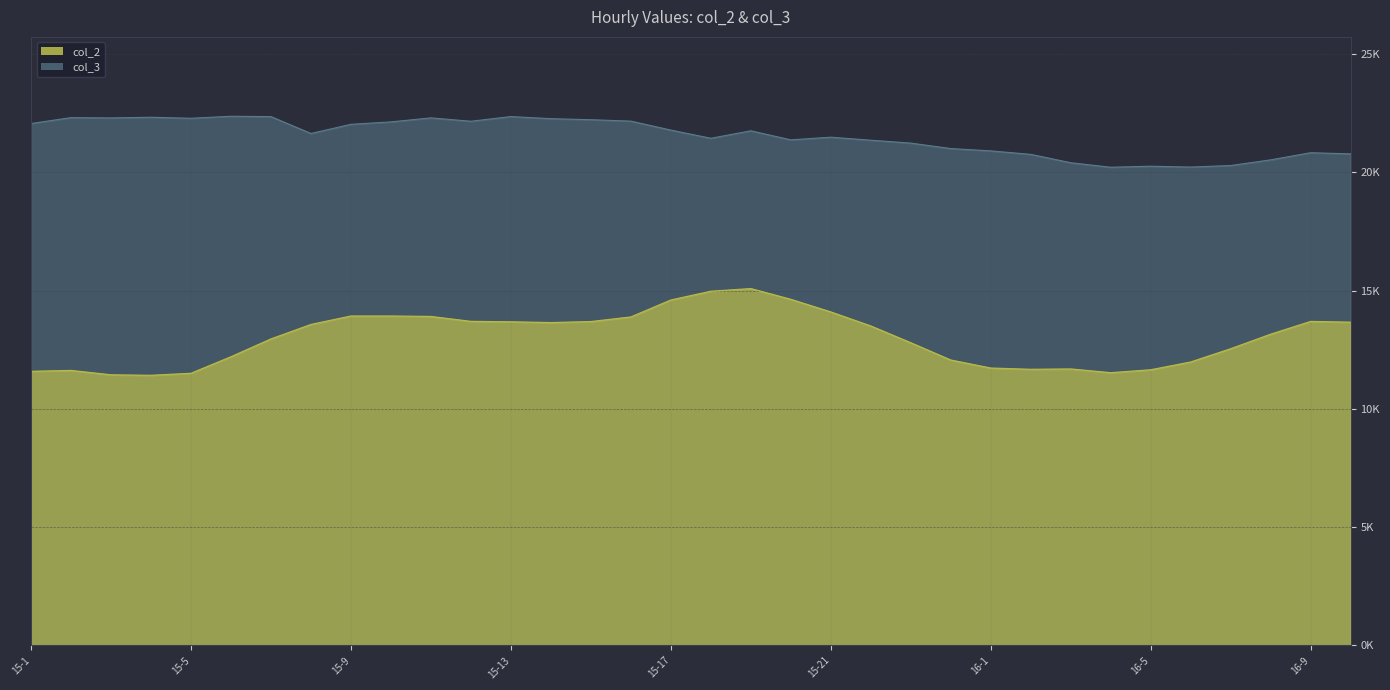

What is the difference between the maximum and minimum values in the col_3 series?

2156